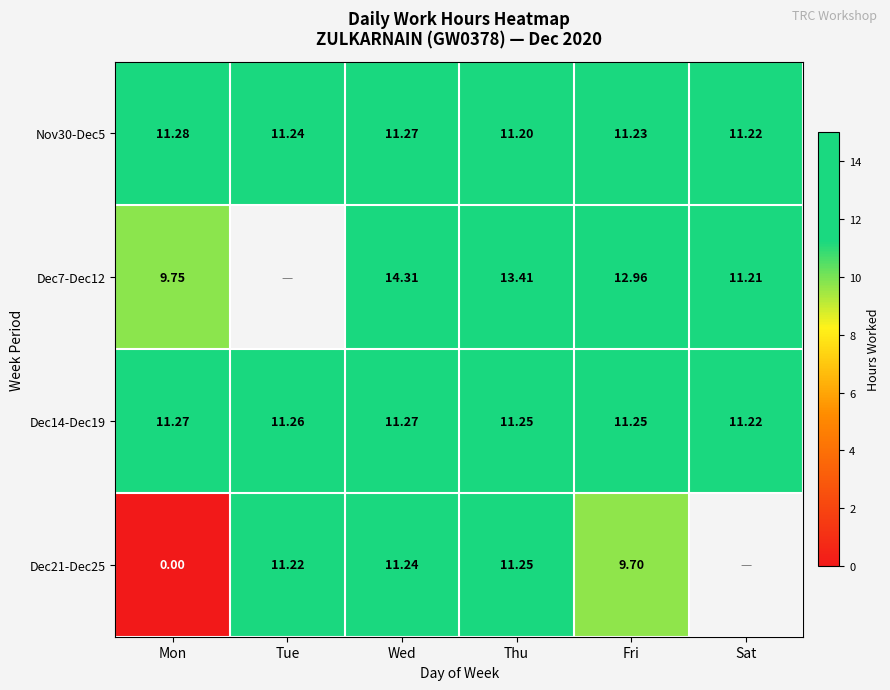

Rank the categories by Nov30-Dec5 value from lowest to highest.

Thu, Sat, Fri, Tue, Wed, Mon